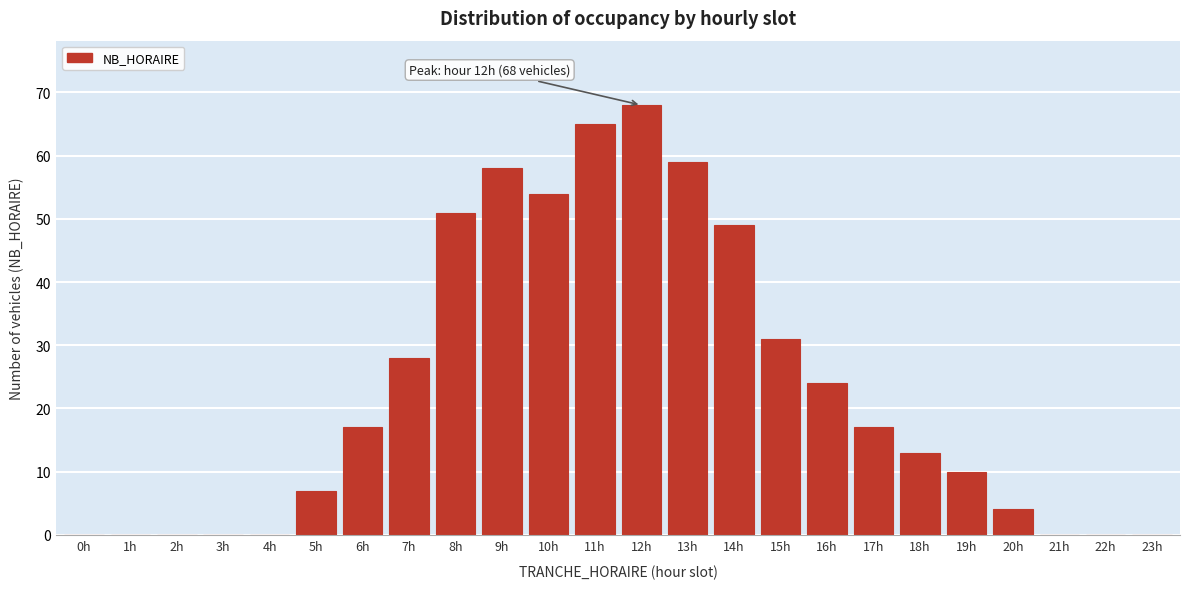

Reading right to left, list all the values displayed in this chart.

23h=0	22h=0	21h=0	20h=4	19h=10	18h=13	17h=17	16h=24	15h=31	14h=49	13h=59	12h=68	11h=65	10h=54	9h=58	8h=51	7h=28	6h=17	5h=7	4h=0	3h=0	2h=0	1h=0	0h=0